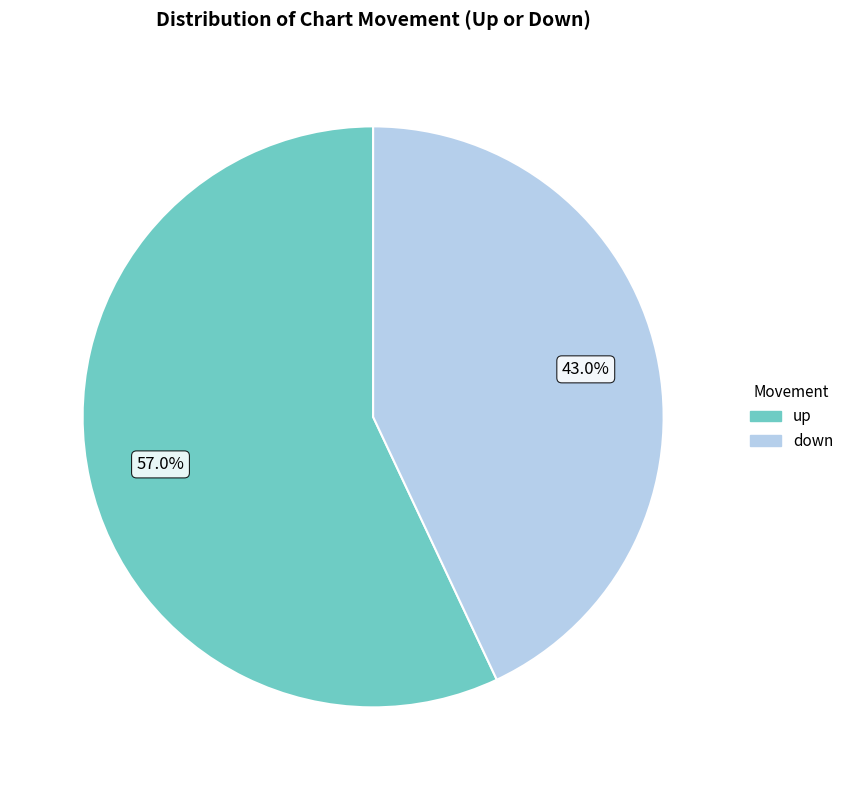

Is there a majority slice in this chart?

Yes